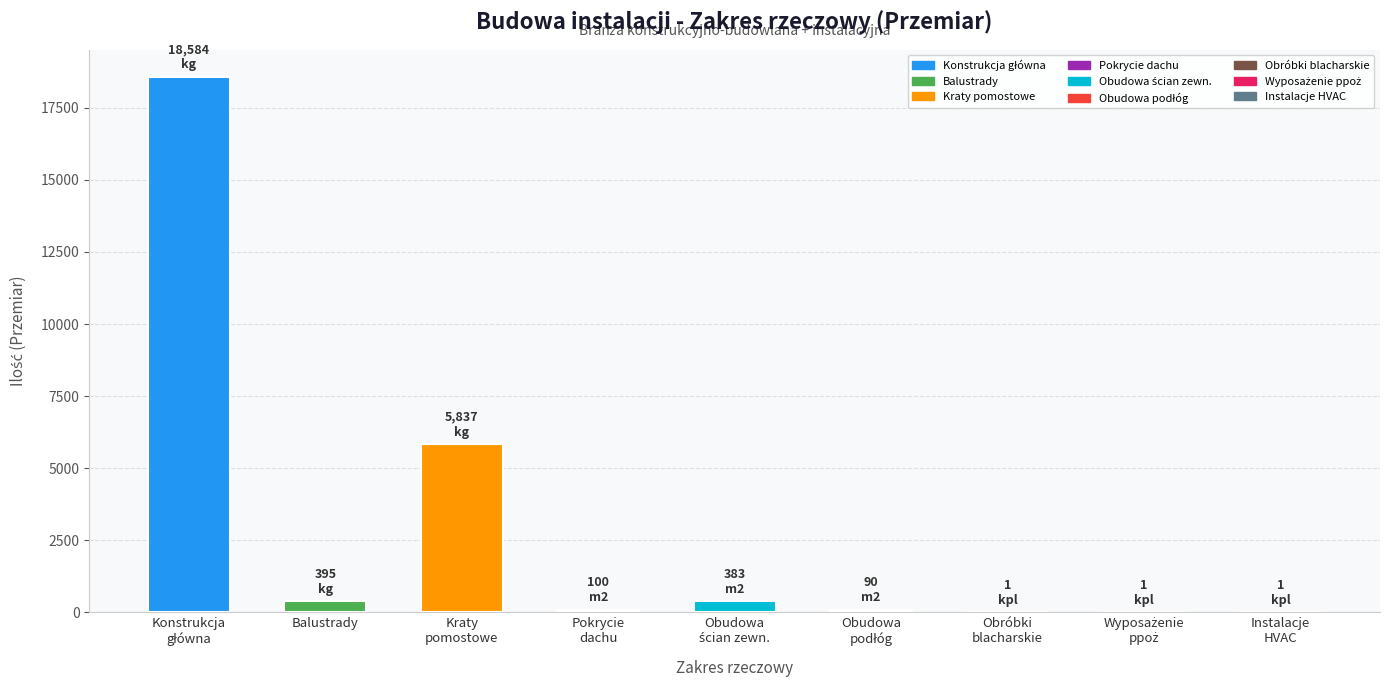

What is the sum of all values?

25392